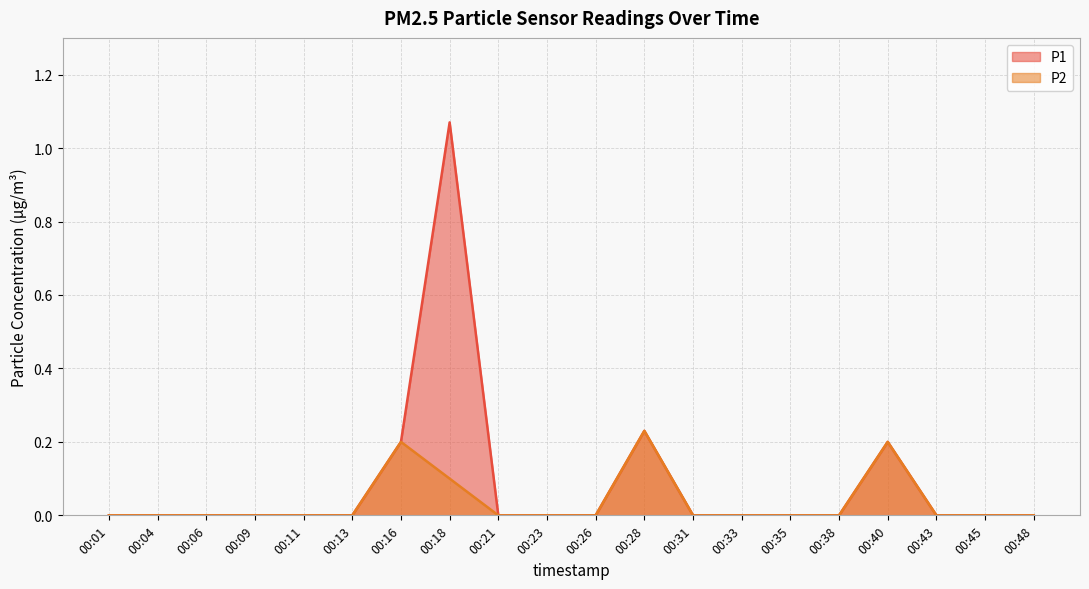

True or false: P1 and P2 cross at least once.

False